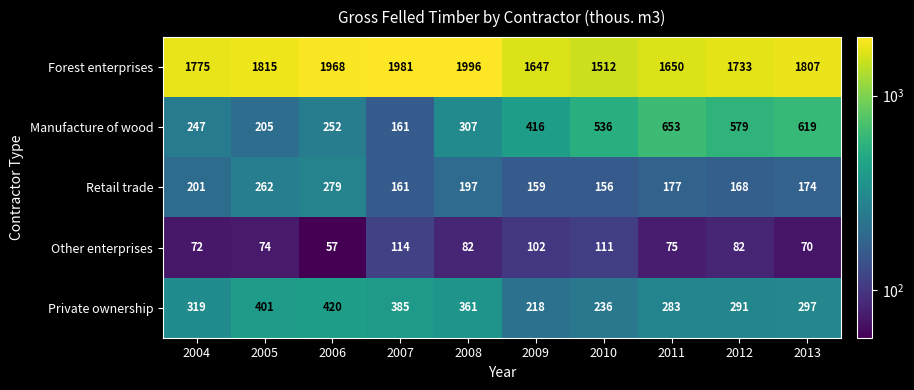

Is the value of Other enterprises at 2011 greater than the value of Retail trade at 2007?

No